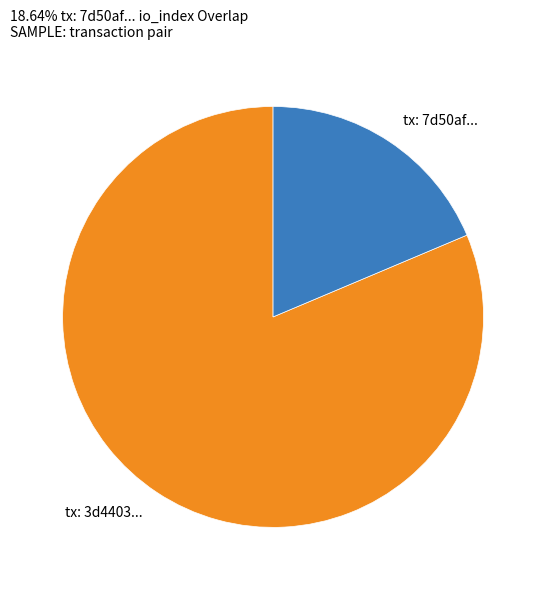

Rank the categories by value from lowest to highest.

tx: 7d50af..., tx: 3d4403...